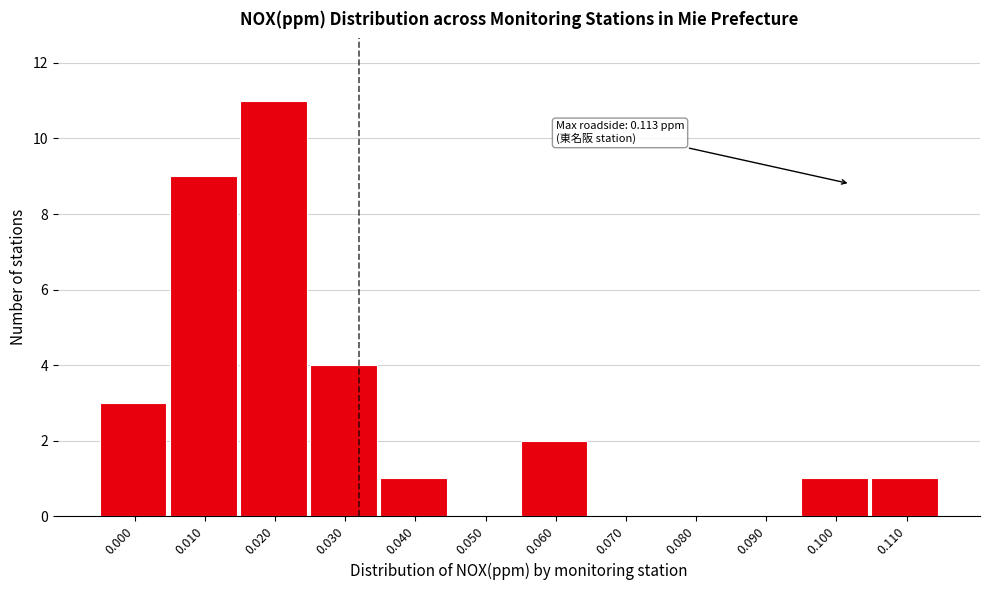

Reading left to right, transcribe all the data shown in this chart.

0.000=3	0.010=9	0.020=11	0.030=4	0.040=1	0.050=0	0.060=2	0.070=0	0.080=0	0.090=0	0.100=1	0.110=1